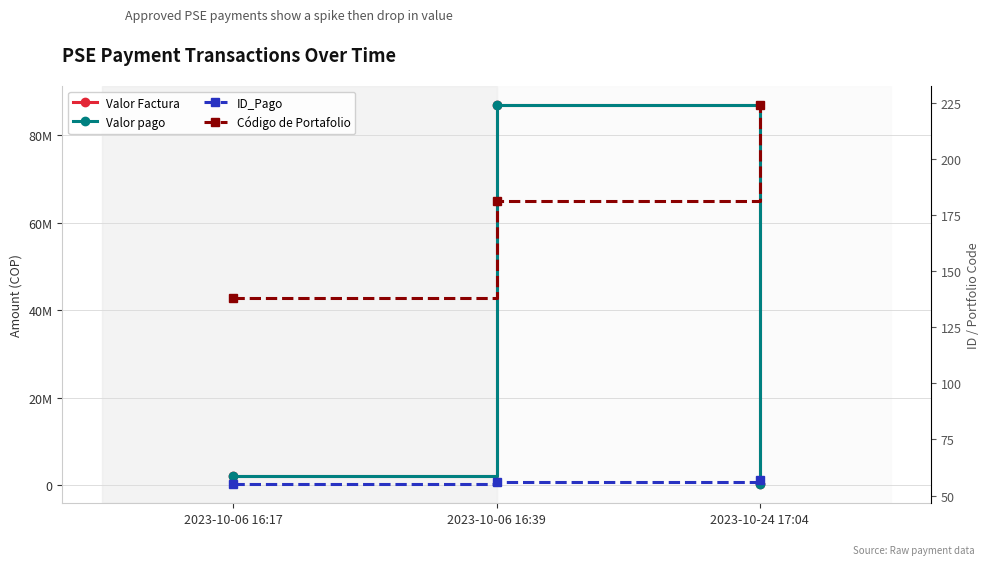

At which label does ID_Pago first exceed 56?

2023-10-24 17:04